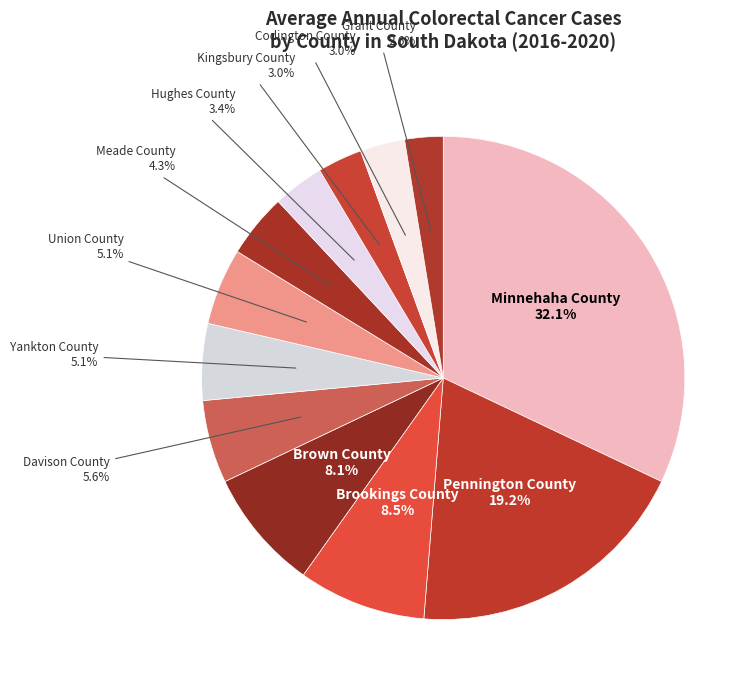

Count the number of slices in the pie.

12